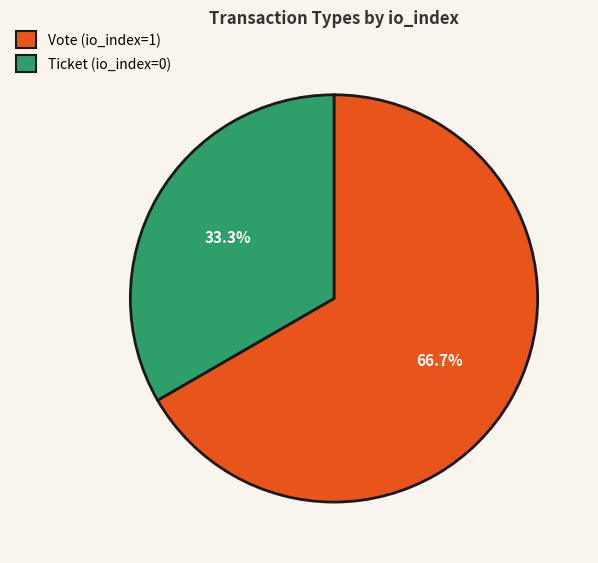

Is the sum of Ticket (io_index=0) and Vote (io_index=1) greater than half?

Yes